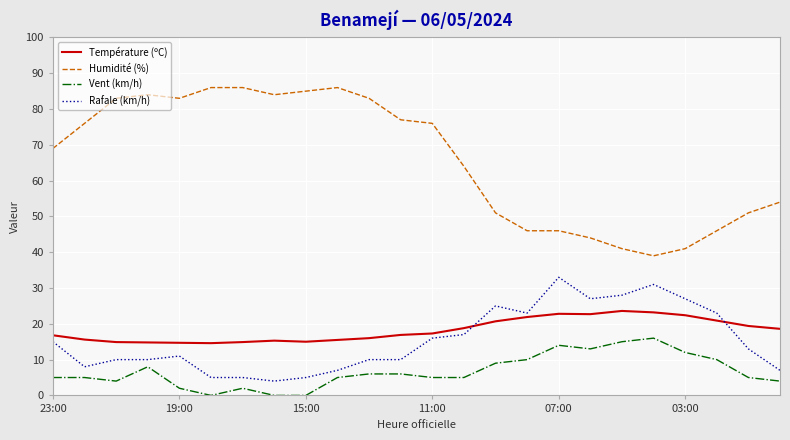

How many distinct data groups are displayed?

4